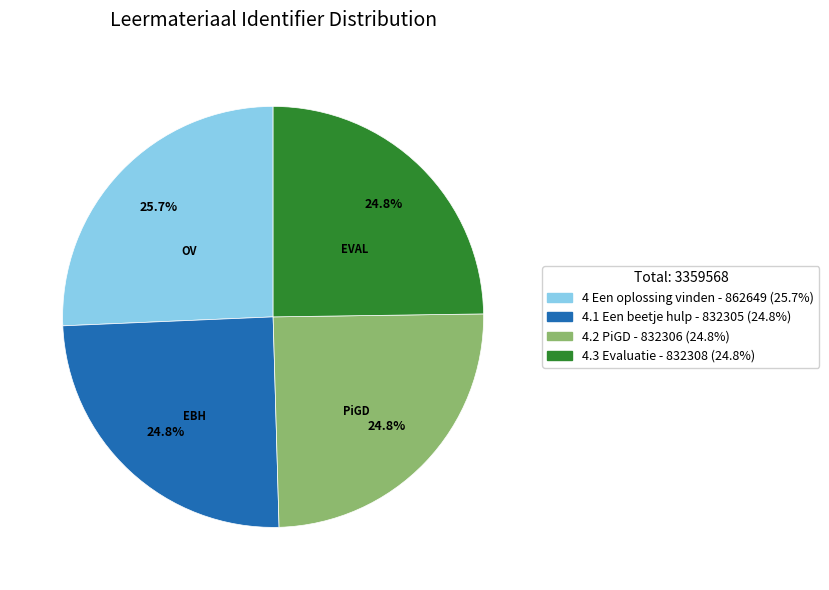

How much of the chart is everything except 4.1 Een beetje hulp?

75.2%